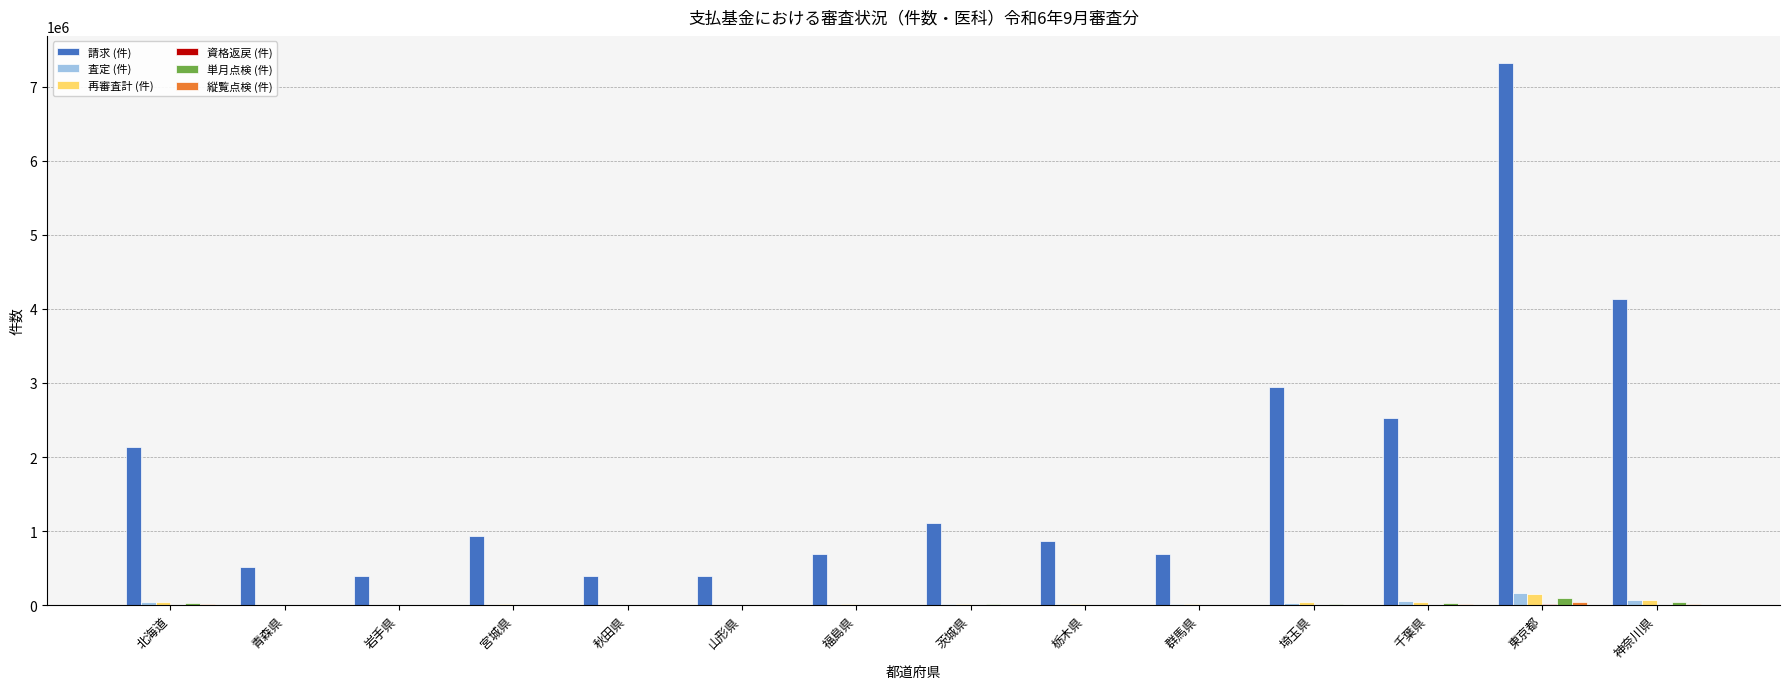

Is it true that 請求 (件) equals 11827710 at 東京都?

False